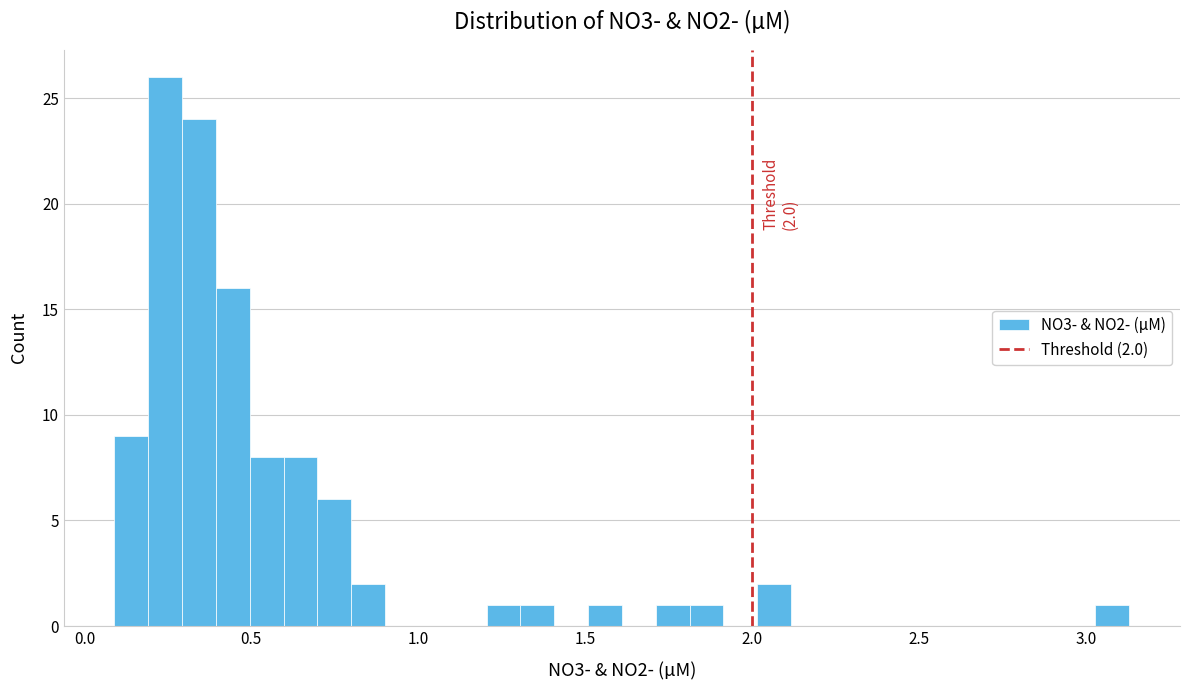

Read against the x-axis, roughly where is the centre of the tallest bar?

0.25